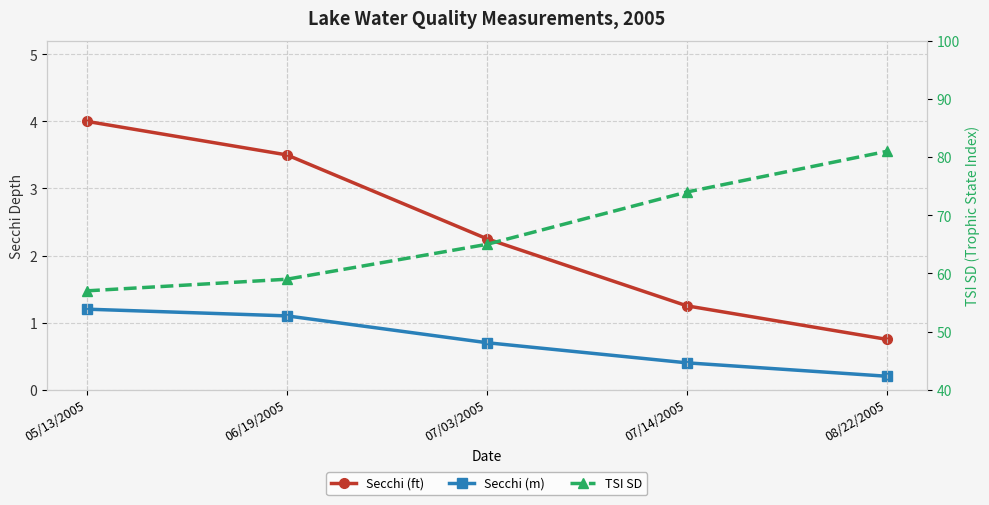

At which category is the sum across all series the highest?

08/22/2005